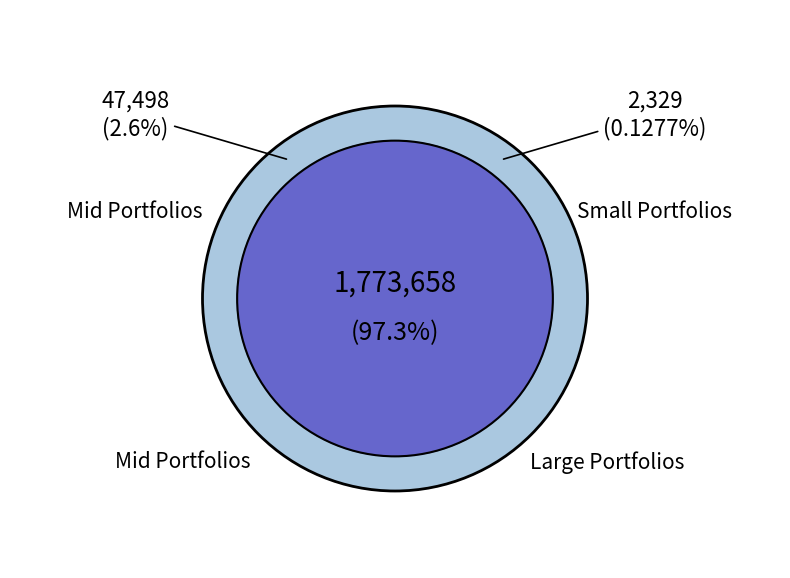

Is it true that BUKS is 12% of the pie?

False